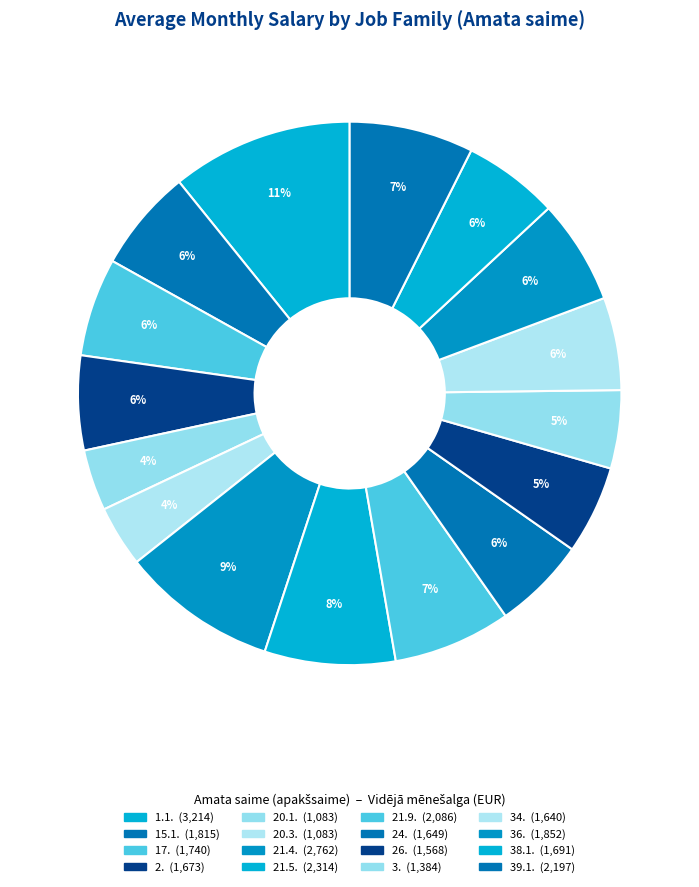

To the nearest percent, what is the combined percentage of 21.4. and 20.1.?

13%